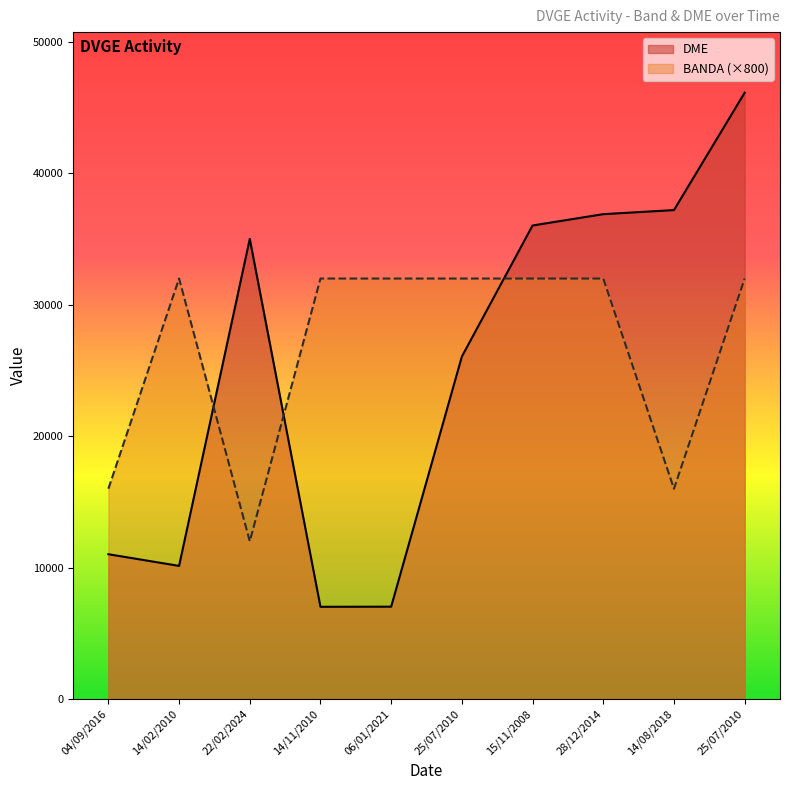

Is the value of DME at 22/02/2024 greater than the value of BANDA at 06/01/2021?

Yes